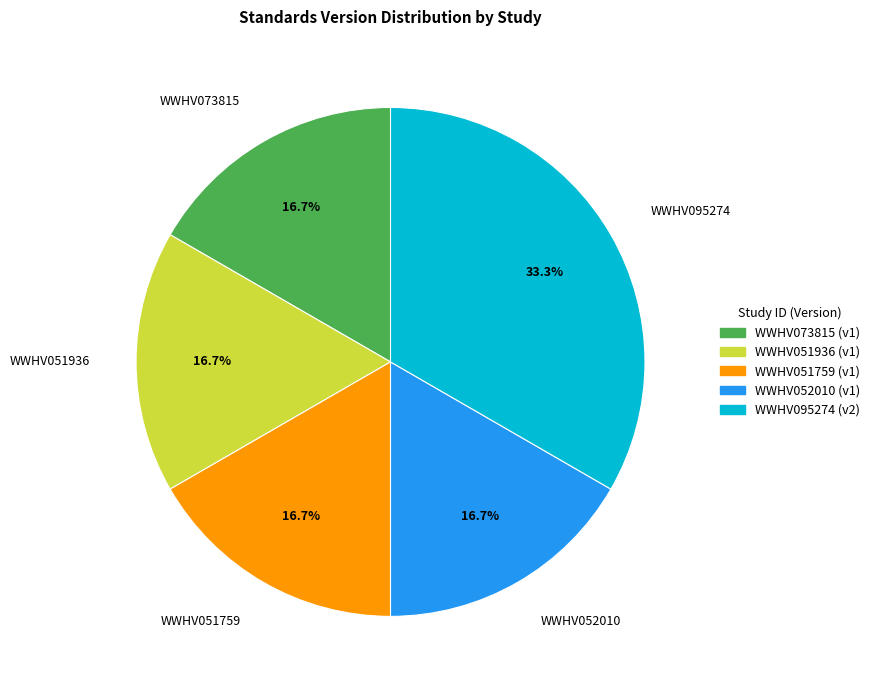

Does WWHV051759 represent more than half of the total?

No